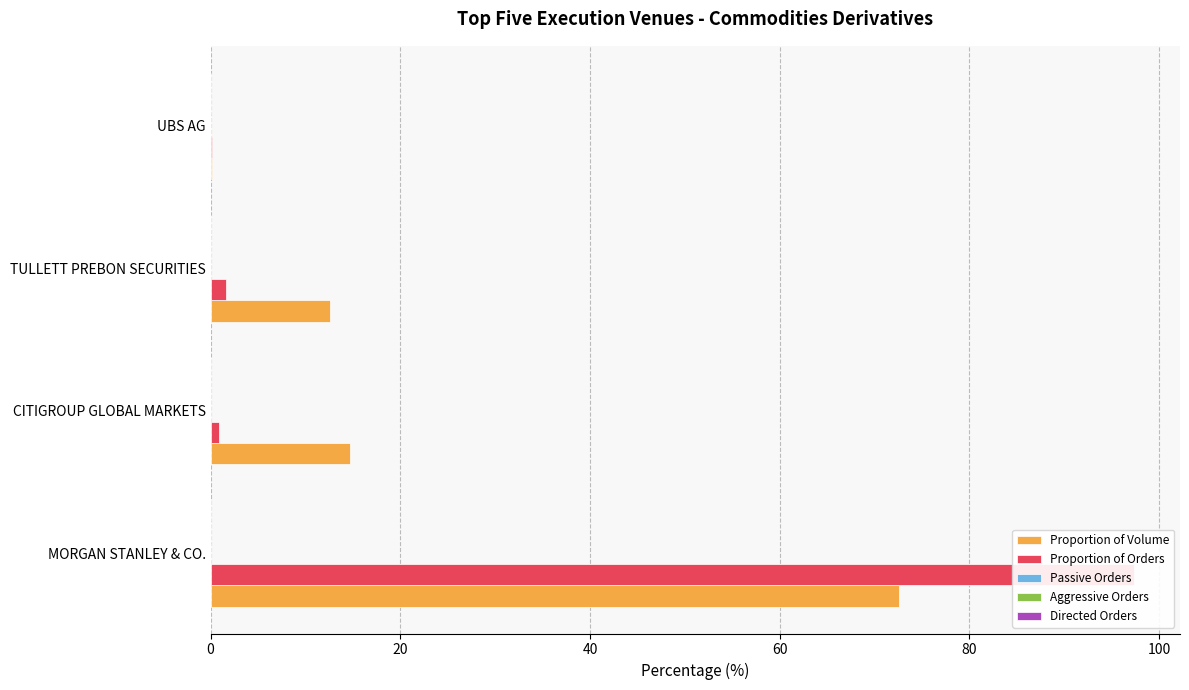

Are the bars horizontal?

Yes